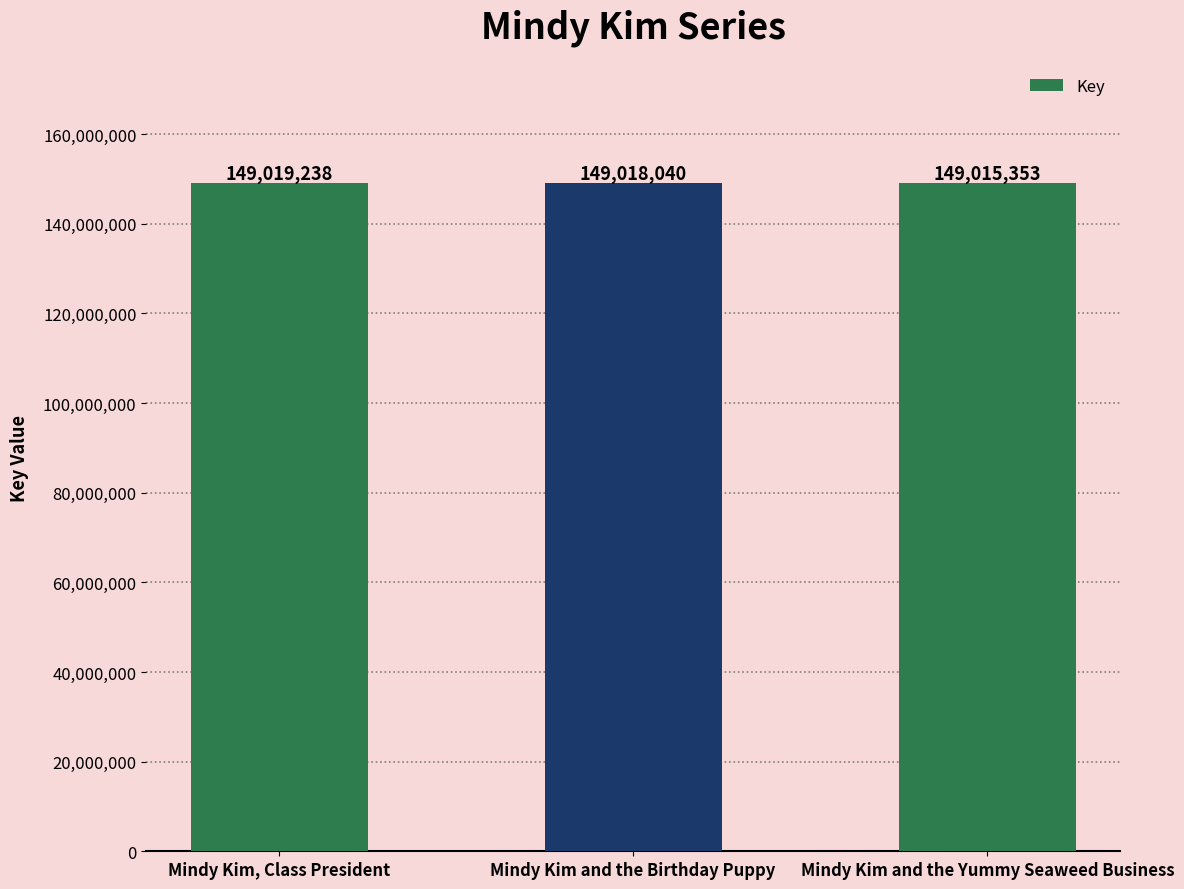

Count the number of categories in the chart.

3